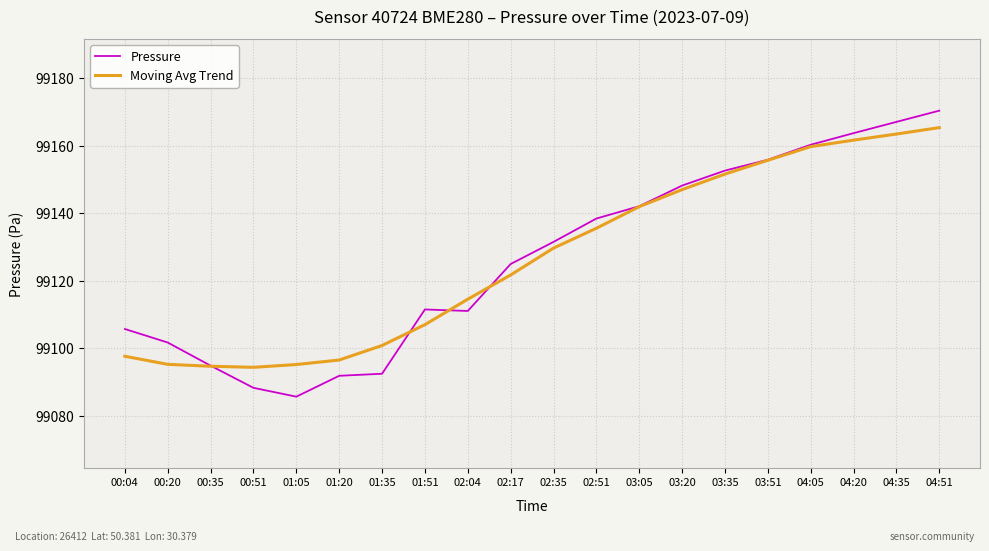

Read the Moving Avg Trend value at 04:20.

99161.7